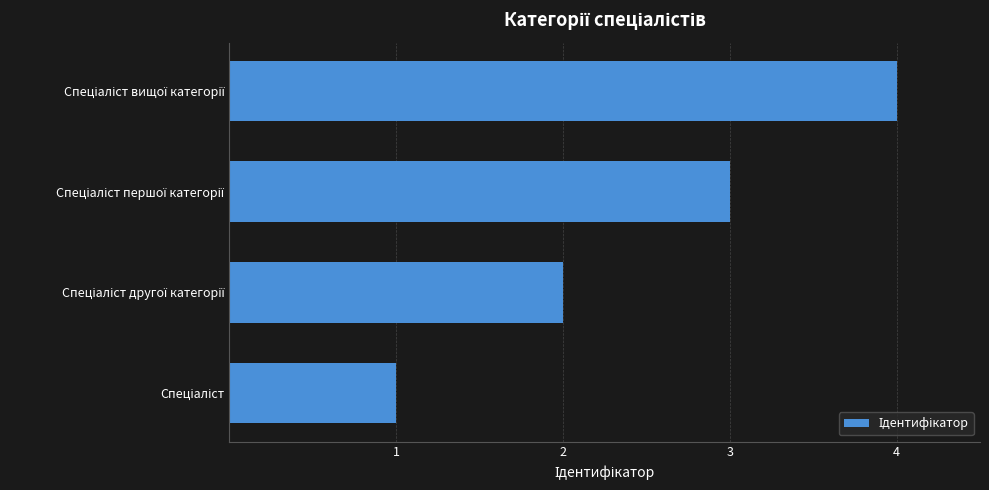

What is the maximum value shown in the chart?

4